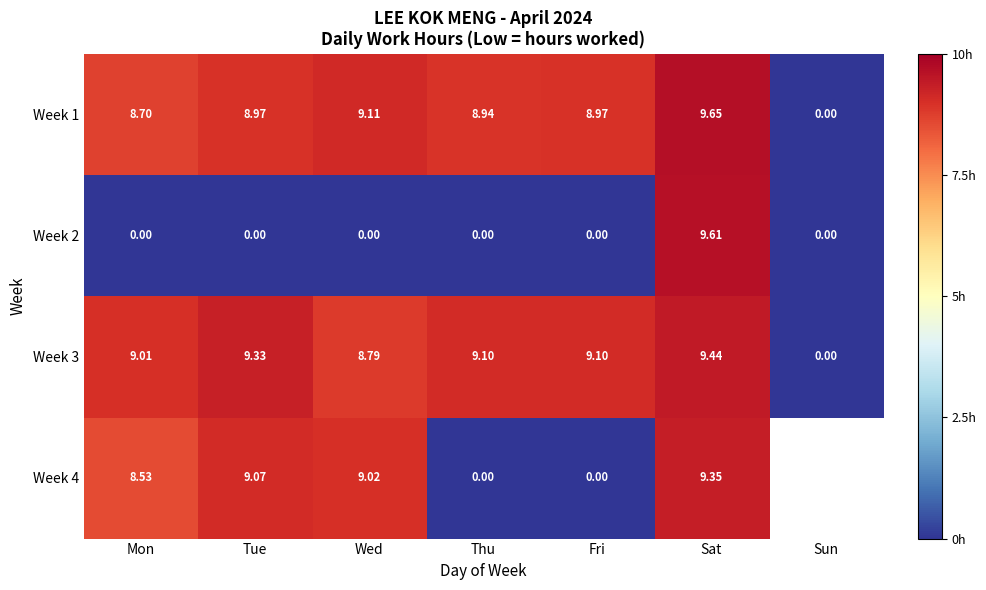

Count the number of categories in the chart.

7